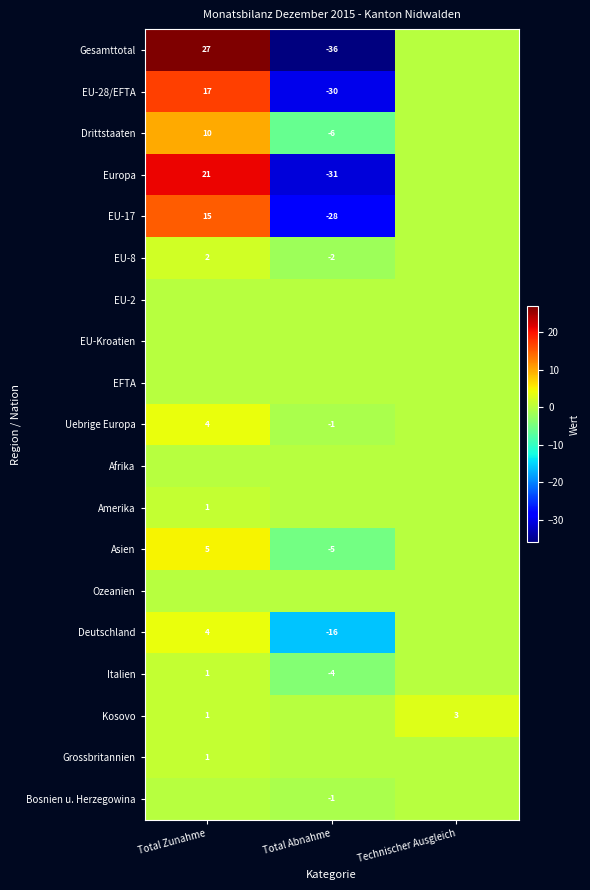

At which category is the sum across all series the highest?

Total Zunahme